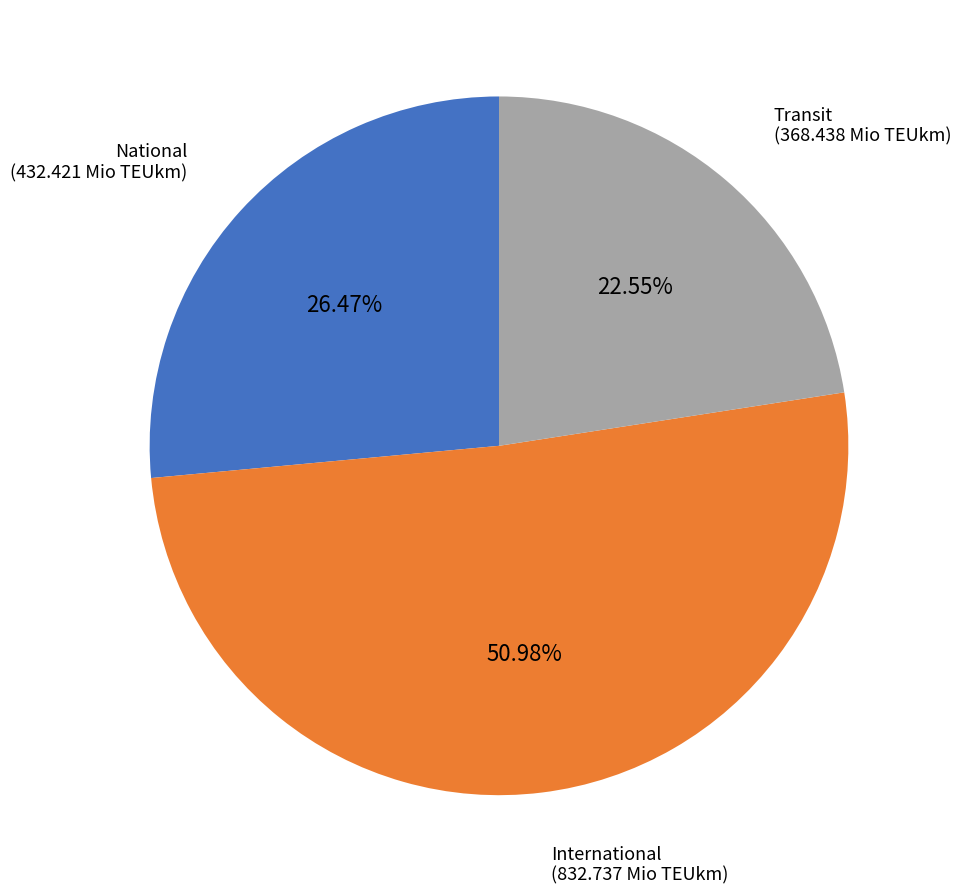

Is there a majority slice in this chart?

Yes